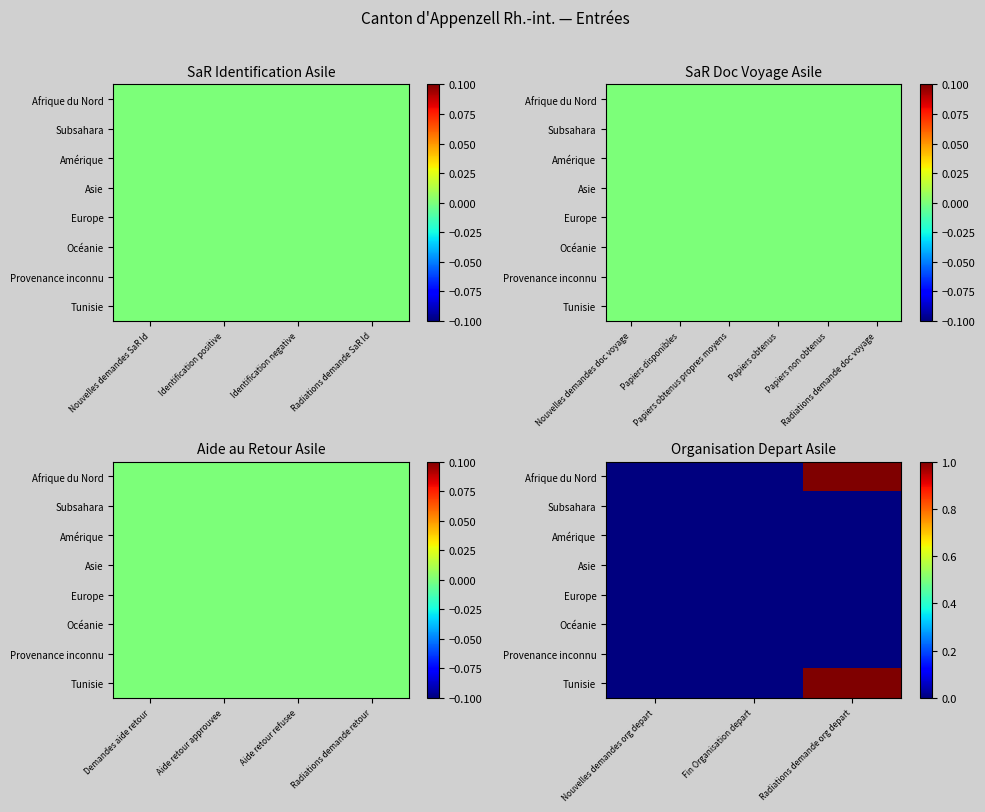

At which category is the sum across all series the highest?

Radiations demande org depart